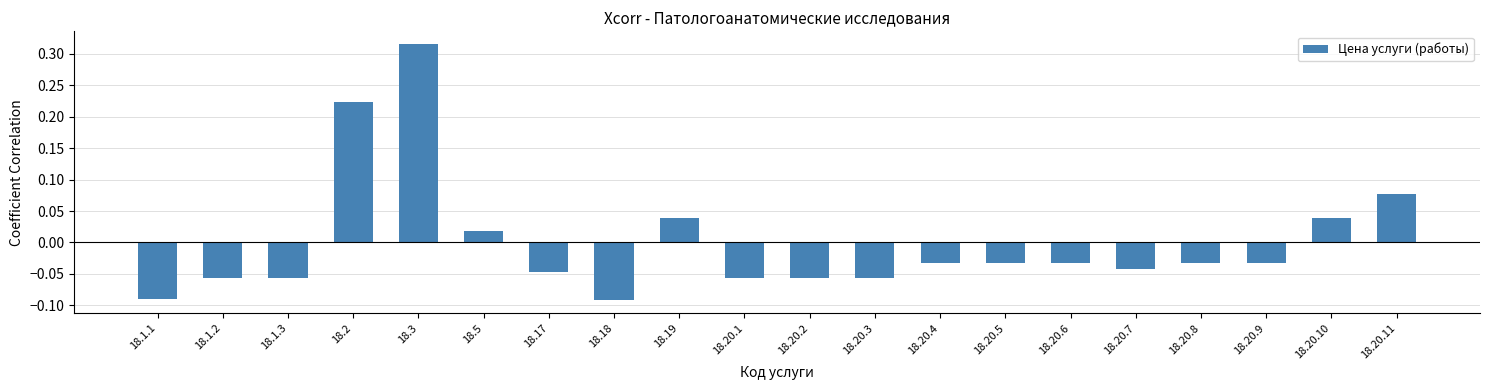

Where does the data first go above 0?

18.2